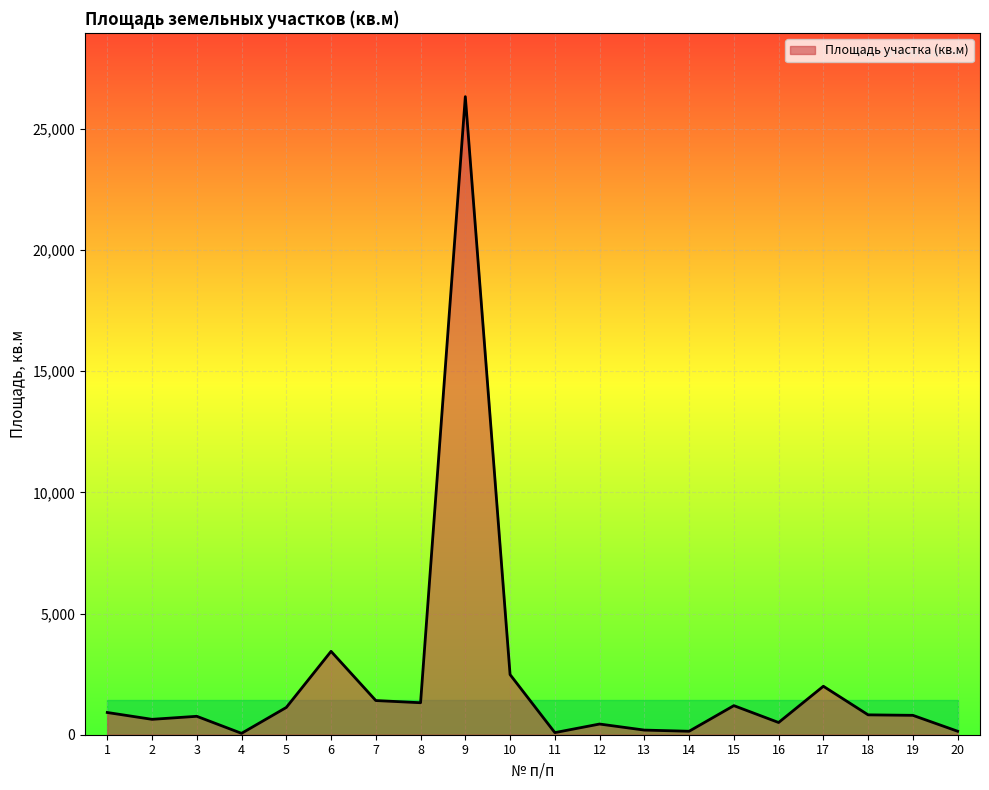

What is the greatest value displayed?

26326